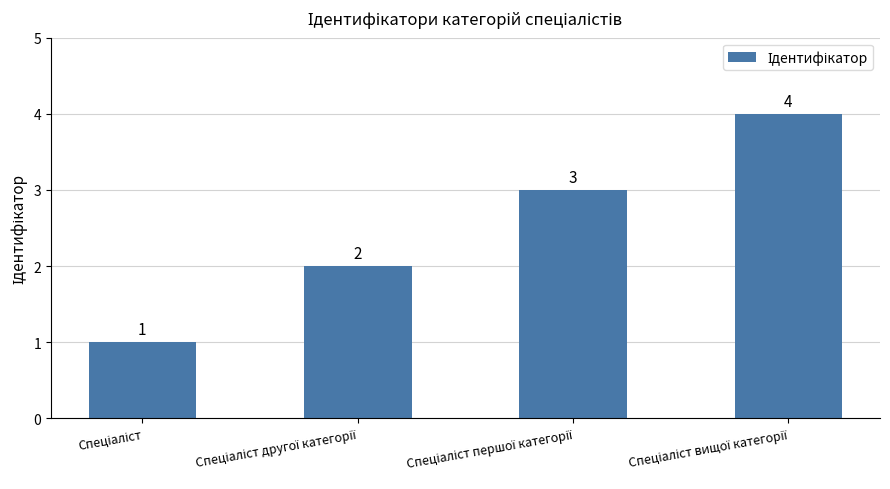

What is the value of the 4th bar from the left?

4